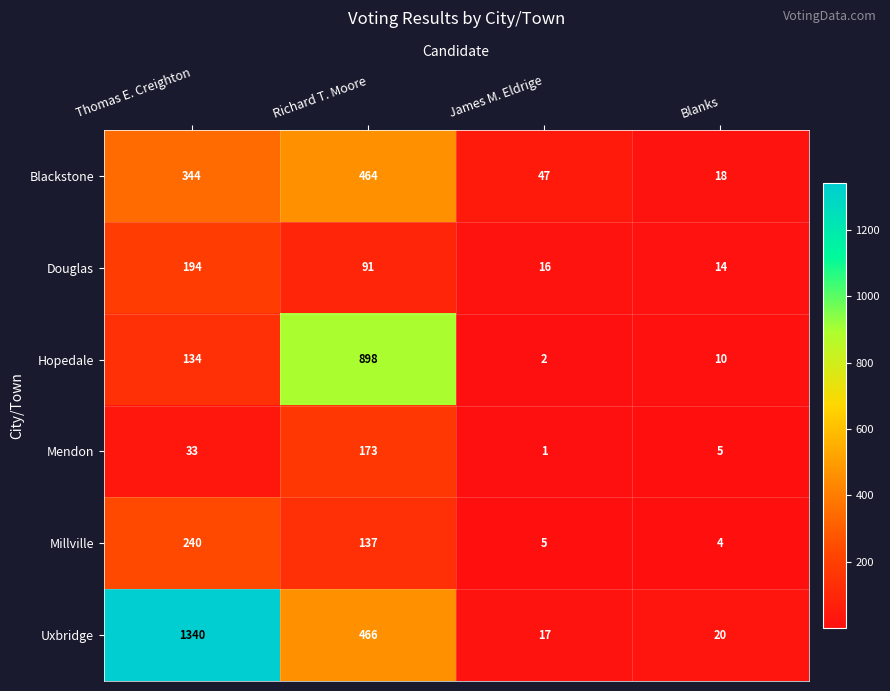

Reading right to left, transcribe all the data shown in this chart.

Blackstone: Blanks=18	James M. Eldrige=47	Richard T. Moore=464	Thomas E. Creighton=344
Douglas: Blanks=14	James M. Eldrige=16	Richard T. Moore=91	Thomas E. Creighton=194
Hopedale: Blanks=10	James M. Eldrige=2	Richard T. Moore=898	Thomas E. Creighton=134
Mendon: Blanks=5	James M. Eldrige=1	Richard T. Moore=173	Thomas E. Creighton=33
Millville: Blanks=4	James M. Eldrige=5	Richard T. Moore=137	Thomas E. Creighton=240
Uxbridge: Blanks=20	James M. Eldrige=17	Richard T. Moore=466	Thomas E. Creighton=1340